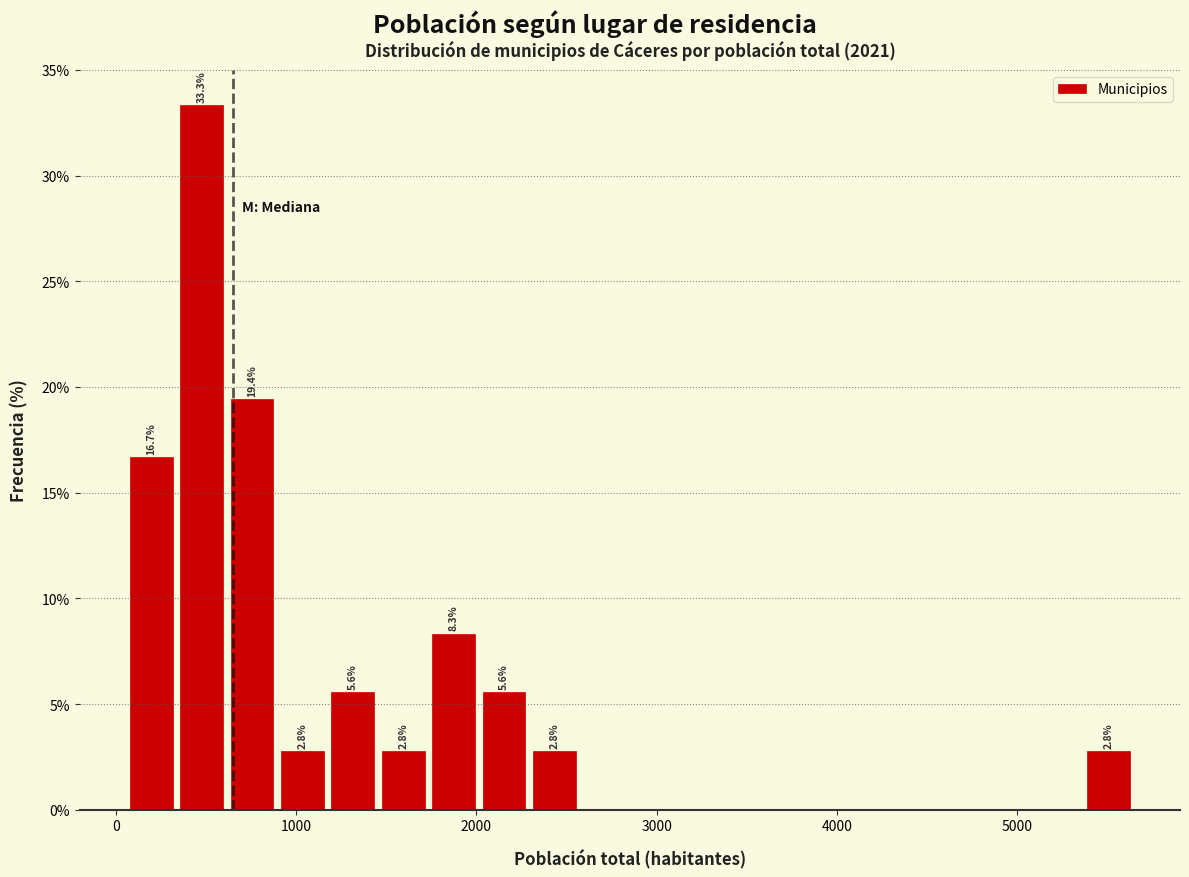

Around what value on the x-axis is the tallest bar? Give the approximate position of its centre, as read against the axis.

500